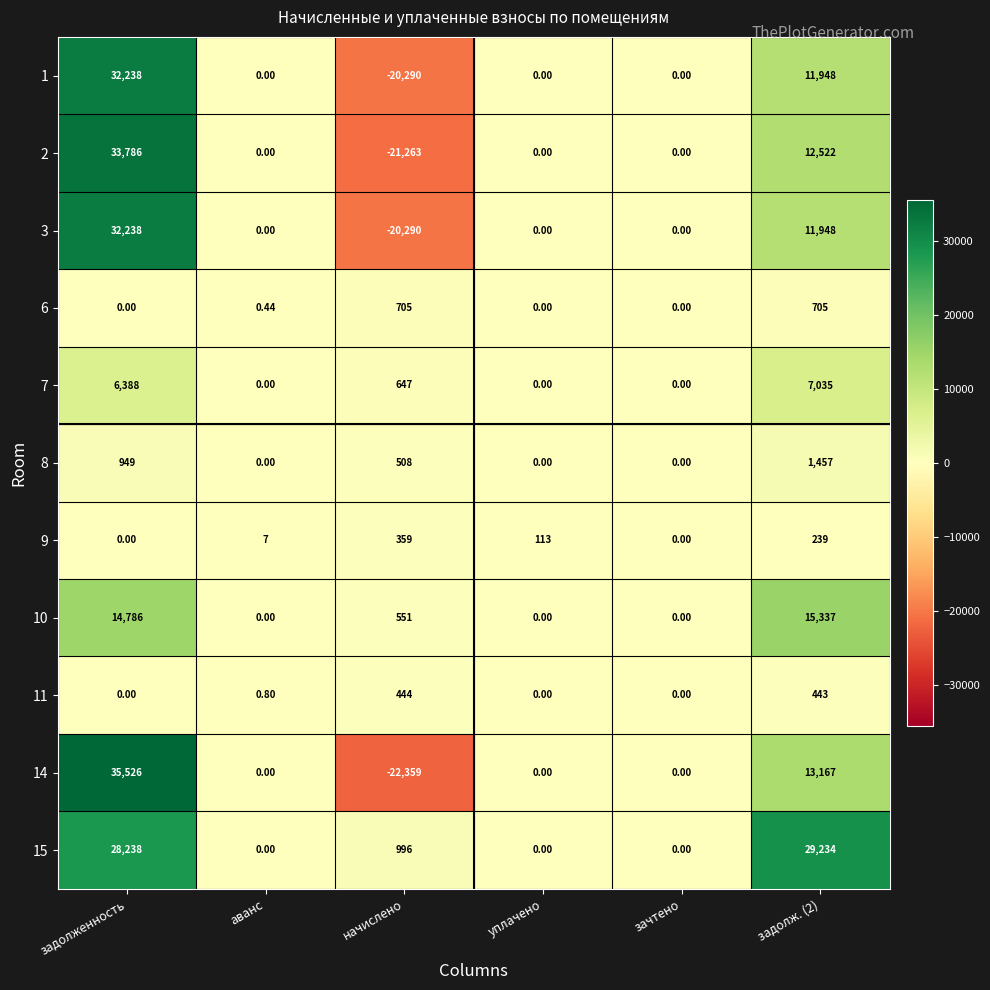

At which label does 7 first exceed 647?

задолженность